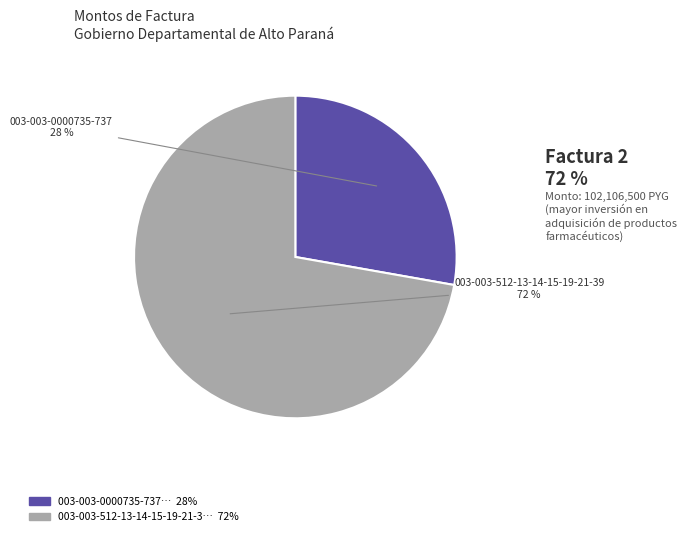

How many slices are in this pie chart?

2